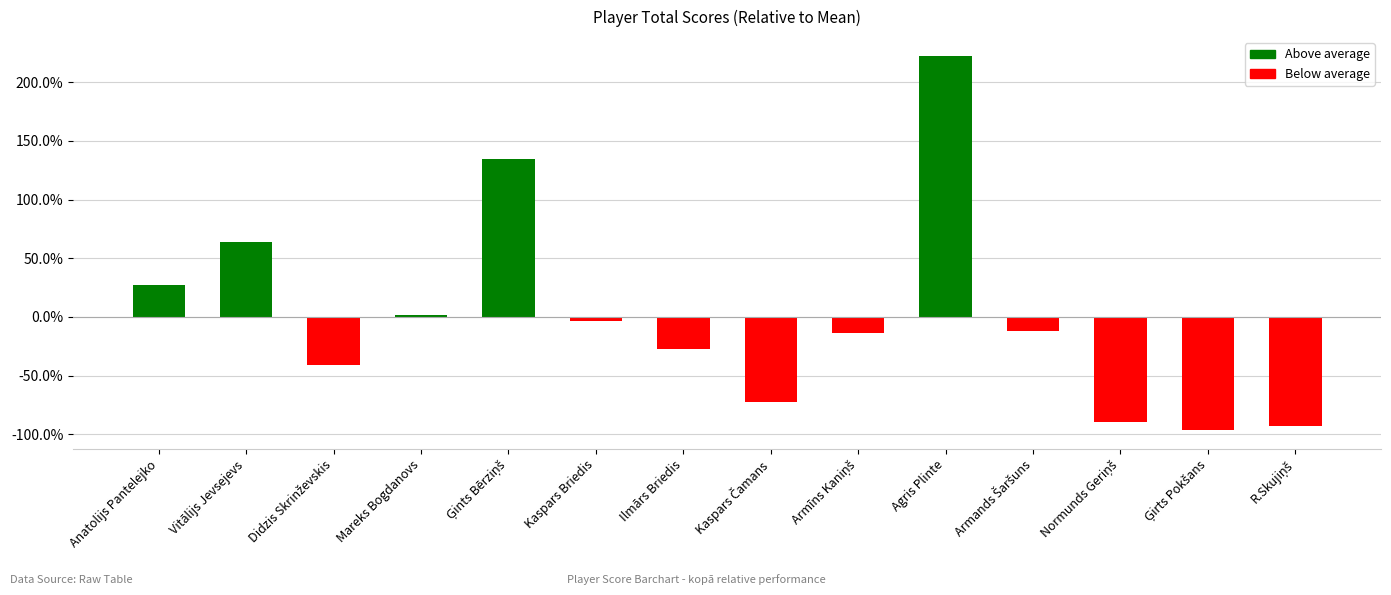

List the labels in order of value, largest first.

Agris Plinte, Ģints Bērziņš, Vitālijs Jevsejevs, Anatolijs Pantelejko, Mareks Bogdanovs, Kaspars Briedis, Armands Šaršuns, Armīns Kaniņš, Ilmārs Briedis, Didzis Skrinževskis, Kaspars Čamans, Normunds Geriņš, R.Skujiņš, Ģirts Pokšans